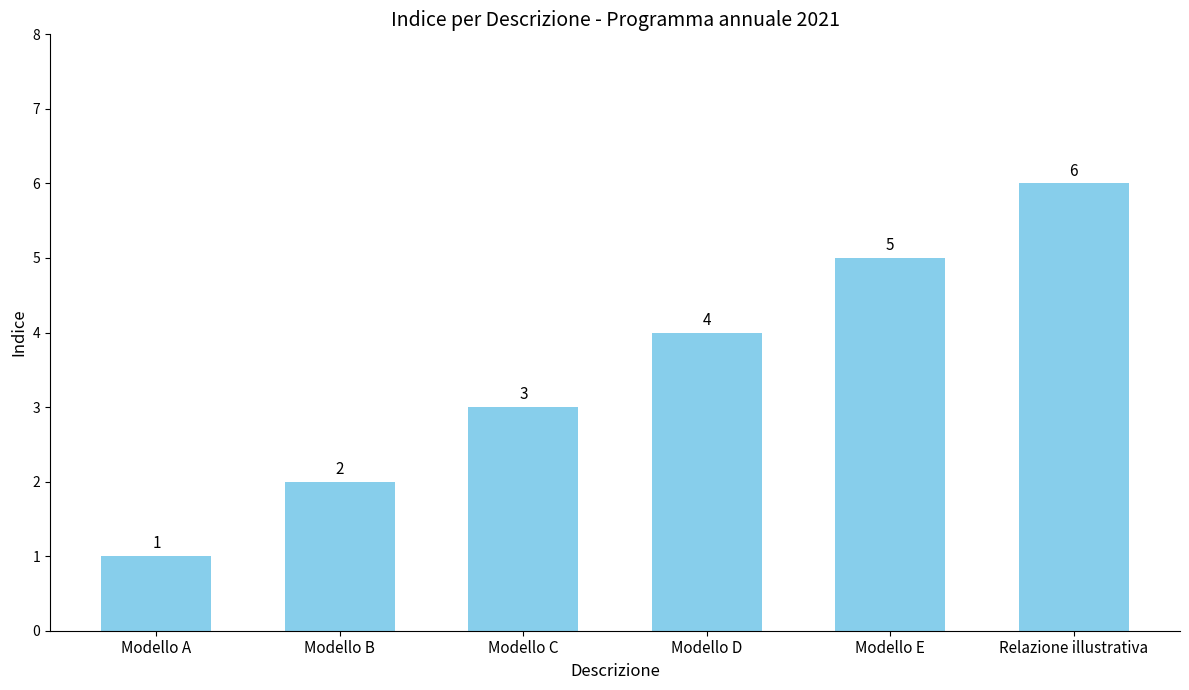

Is it true that the value at Relazione illustrativa is 9?

False